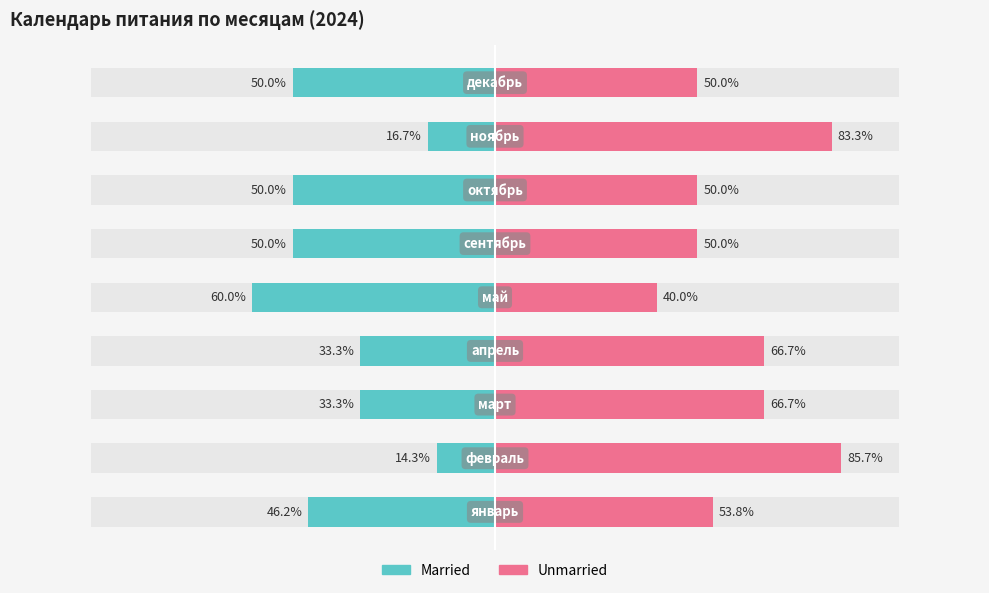

Rank the series by their maximum value, from lowest to highest.

Married, Unmarried